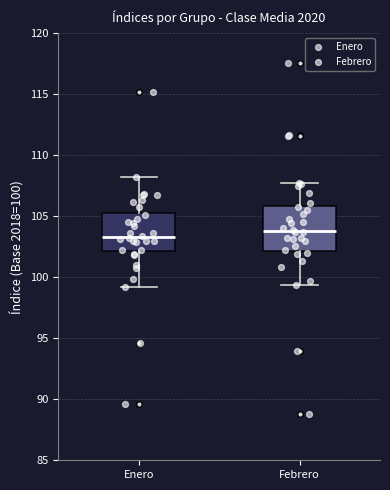

Which box has the lowest median line?

Enero